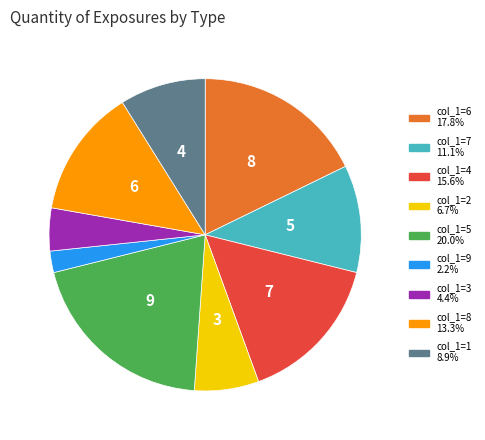

Is there a majority slice in this chart?

No